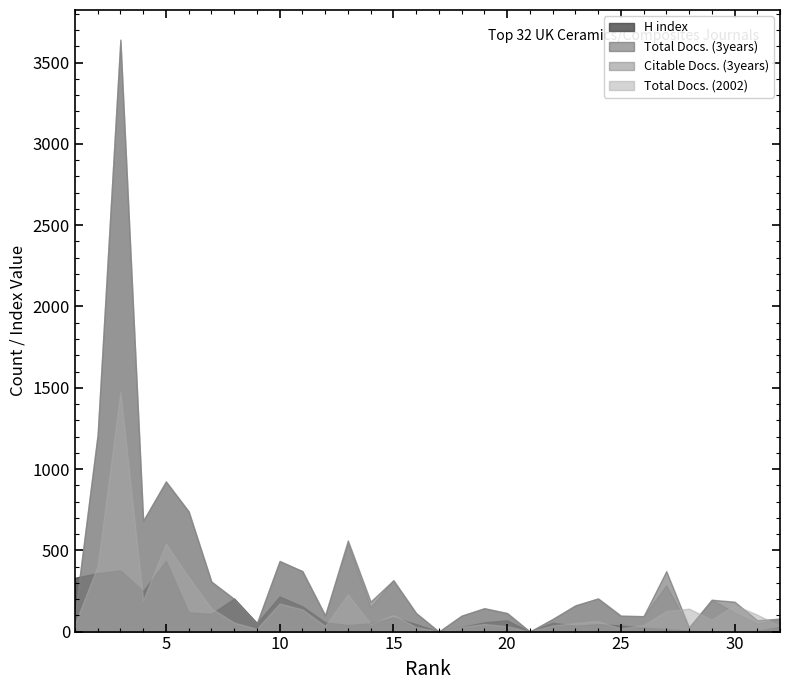

At which category is the sum across all series the highest?

3